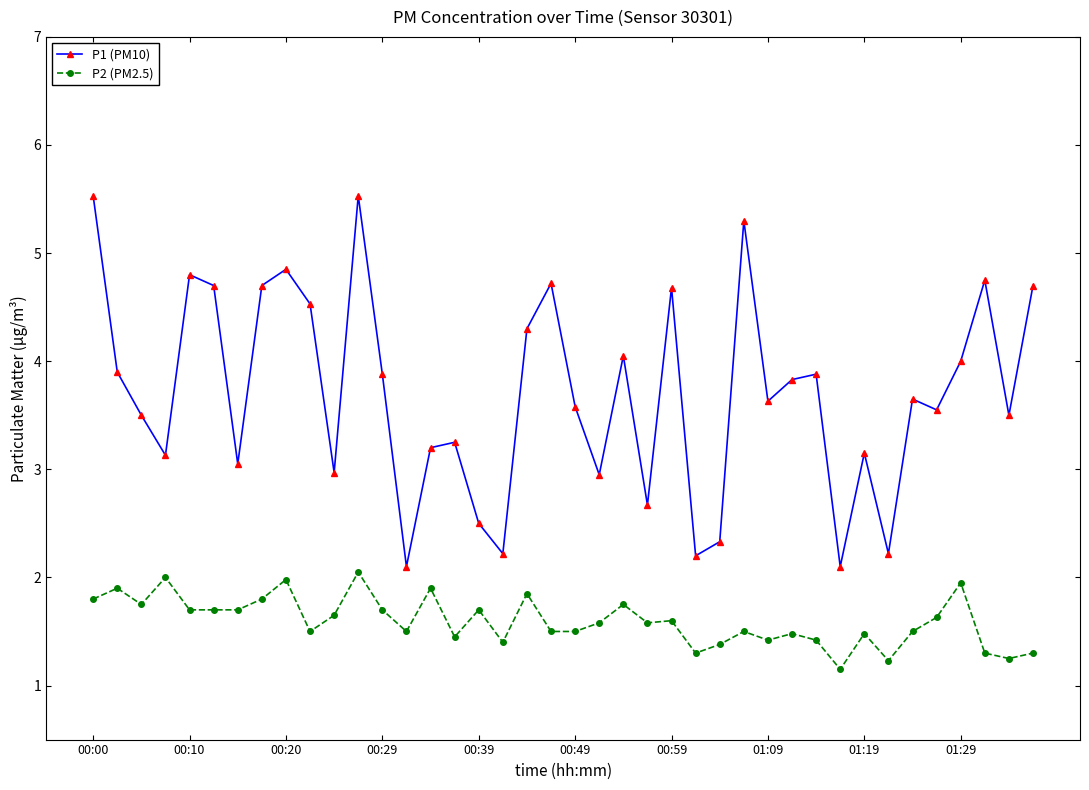

What are all the series names shown in the legend?

P1 (PM10), P2 (PM2.5)